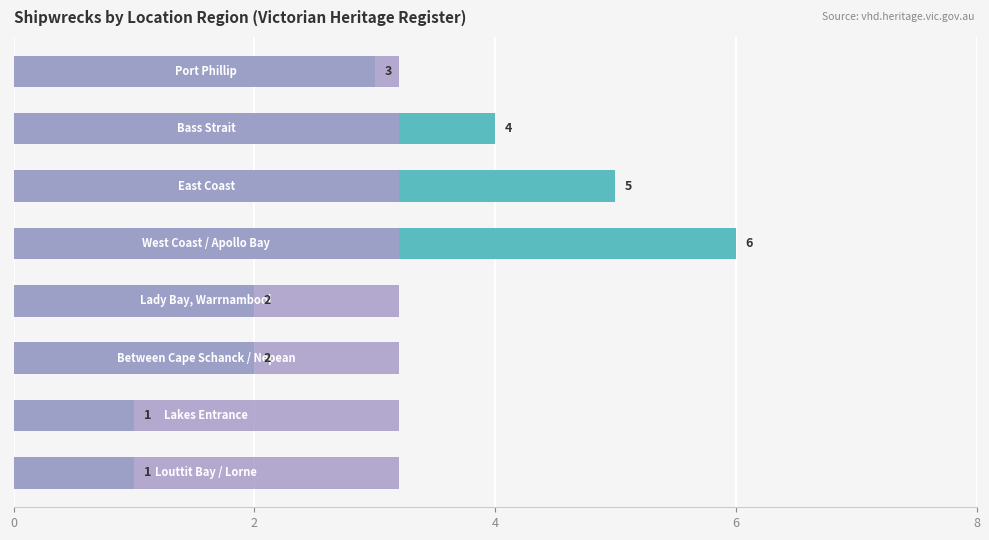

What is the difference between the second highest and minimum values?

4